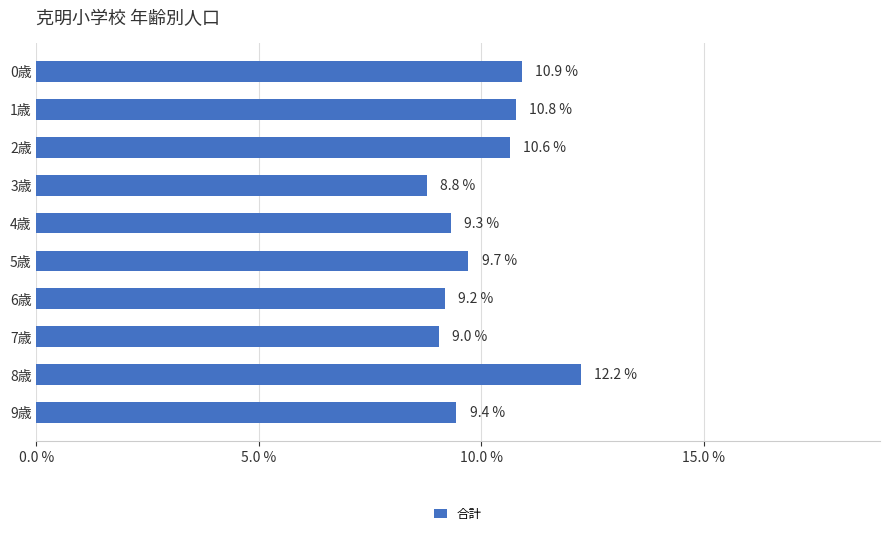

What is the sum of all values?

100.0